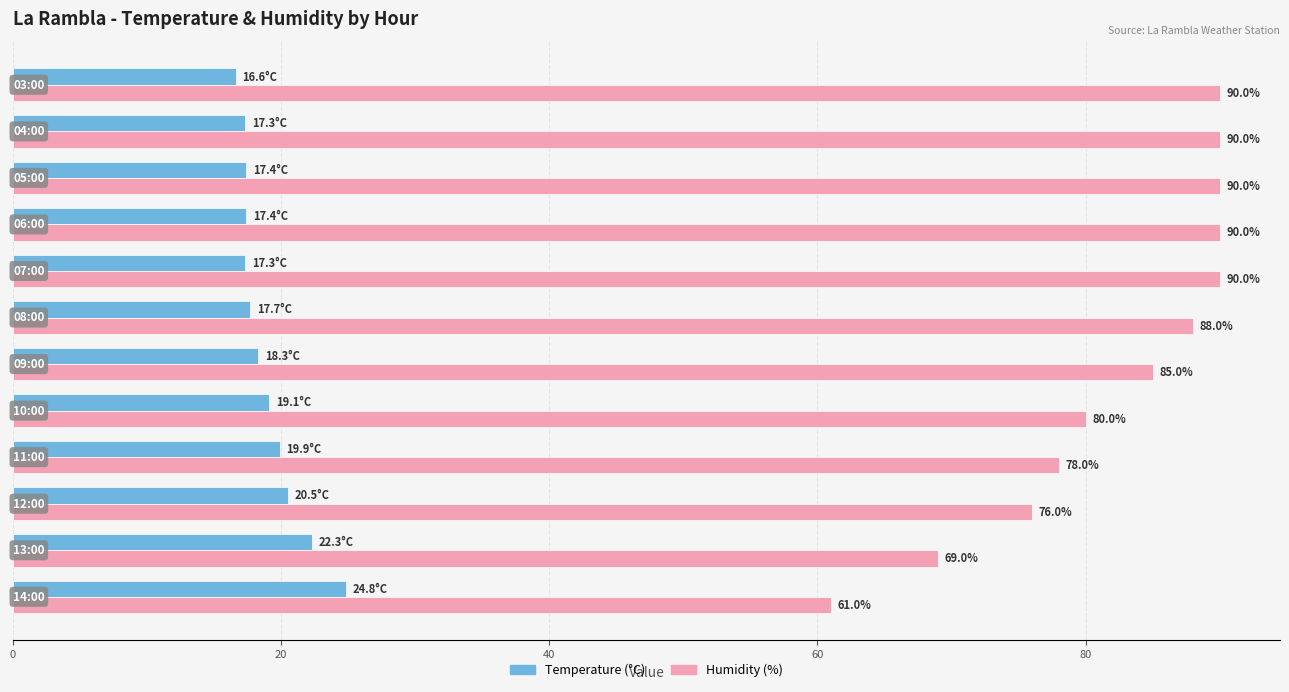

Which series has the largest total across all categories?

Humidity (%)